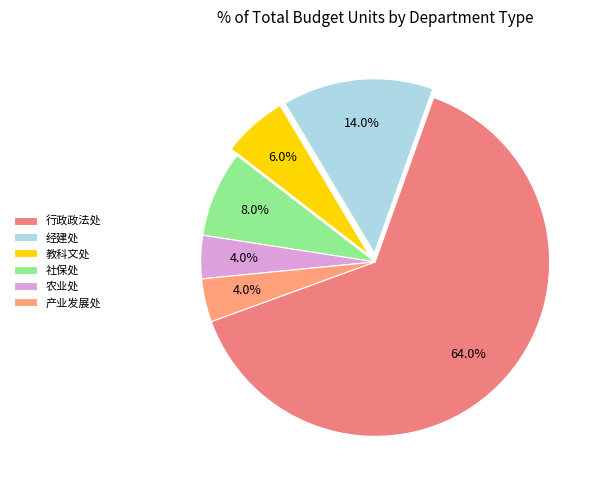

How many segments does this pie chart have?

6